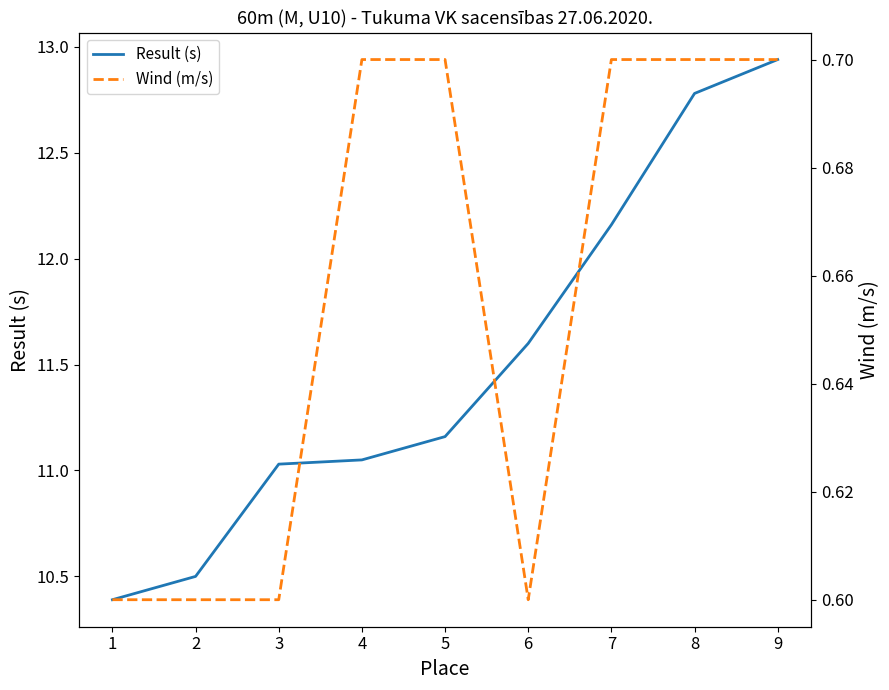

At which label does Result (s) reach its minimum?

1